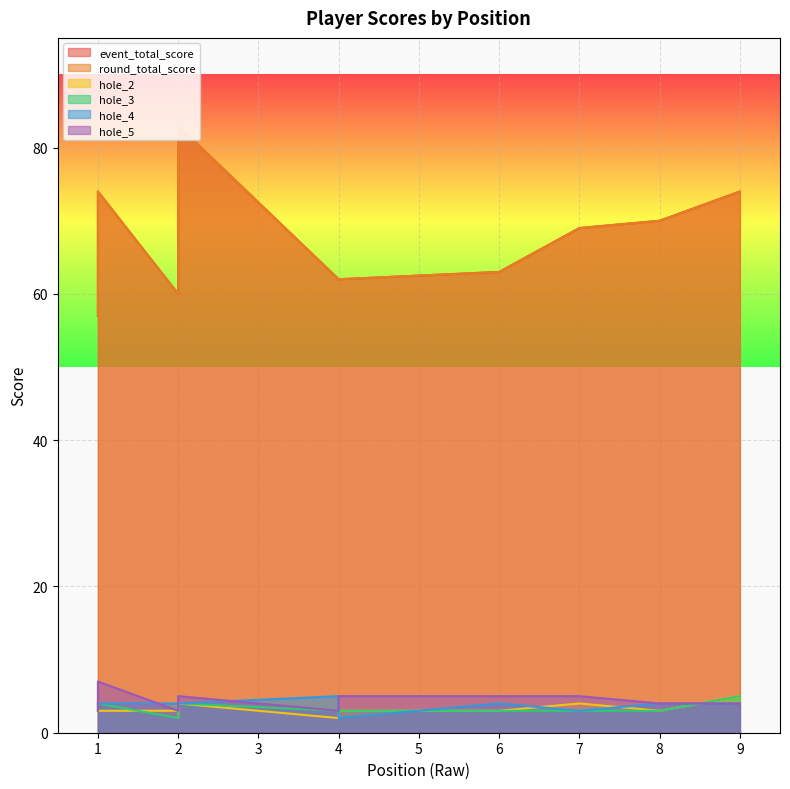

What is the value of the event_total_score point at the 4th from the left?

62